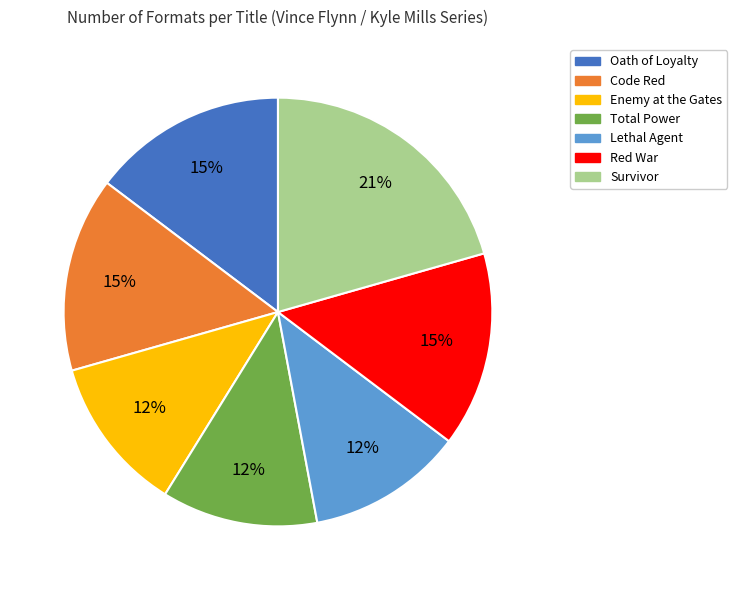

Does any single category account for the majority?

No